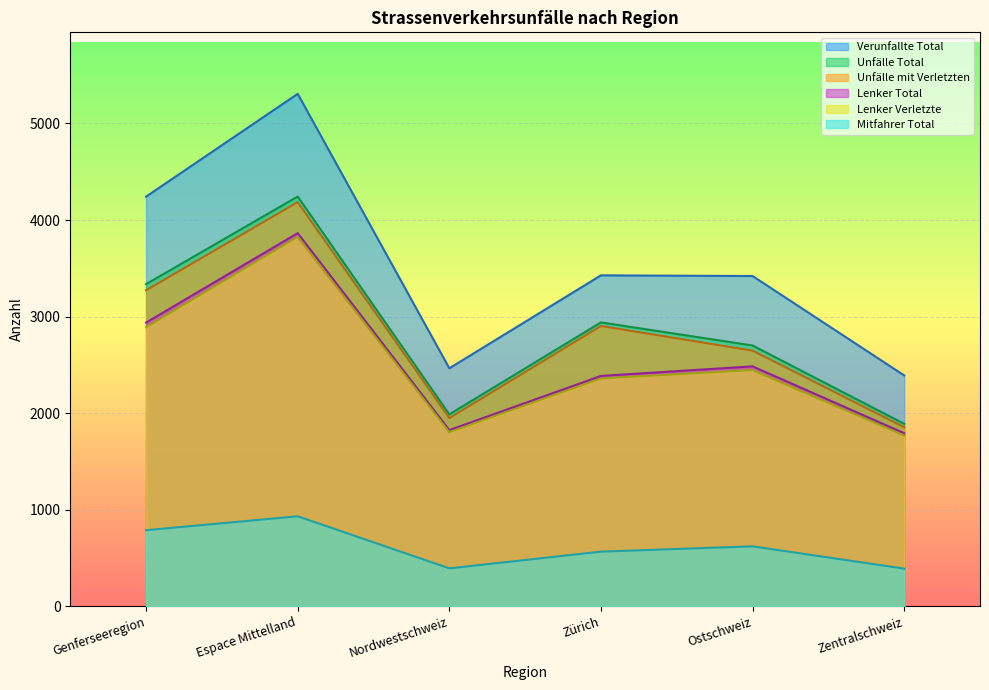

What is the sum of all Verunfallte Total values?

21251